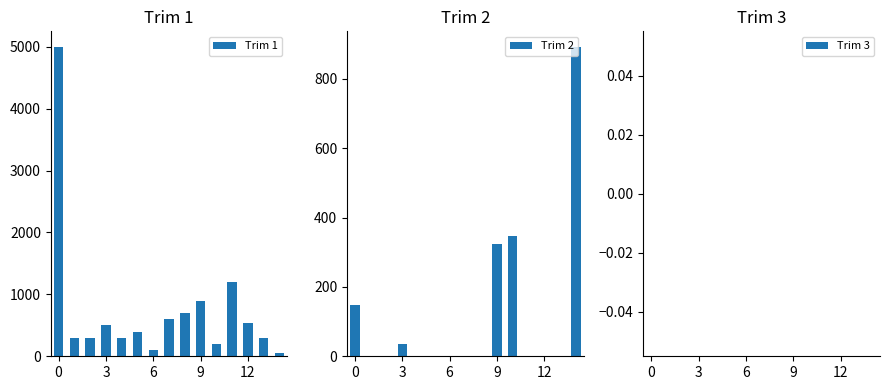

What is the label of the 10th bar from the right?

5